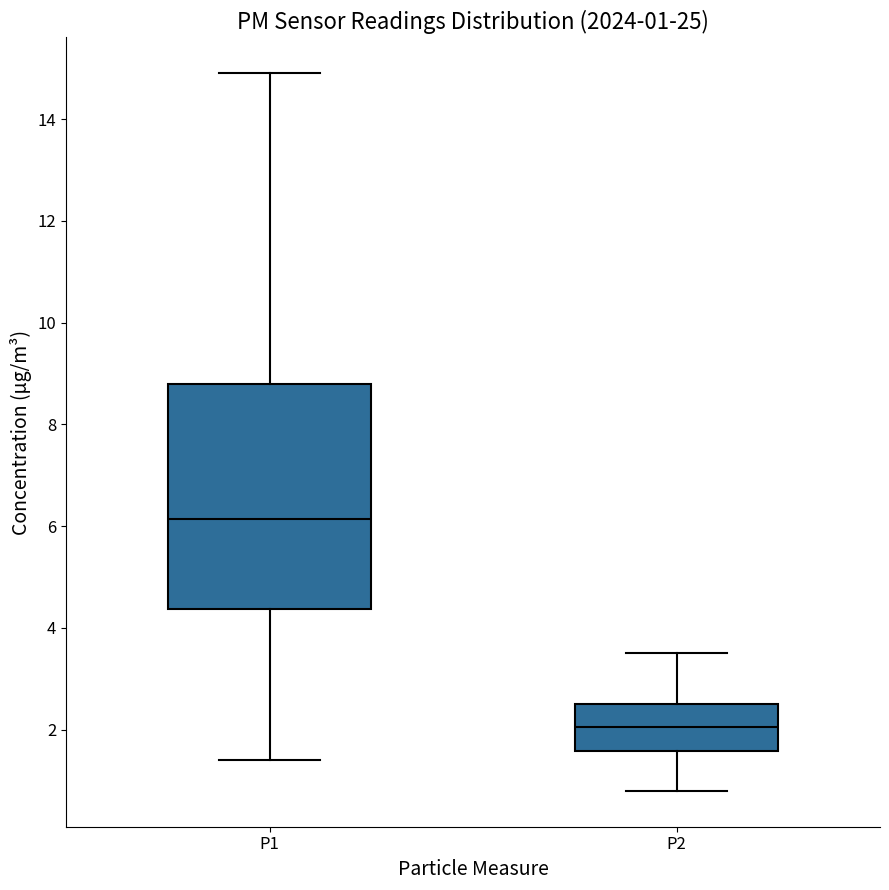

Which box is the tallest, from its lower edge to its upper edge?

P1